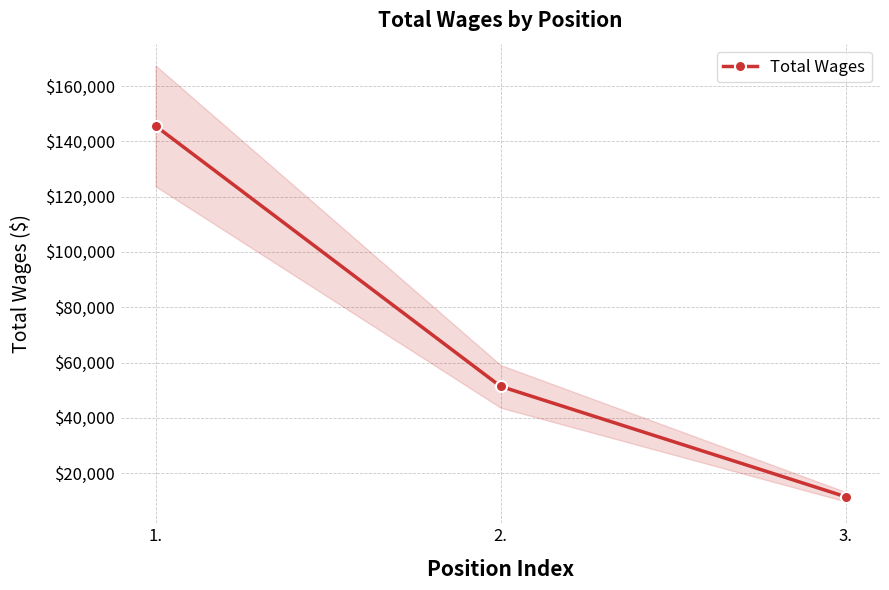

How many data points are above 51411?

1